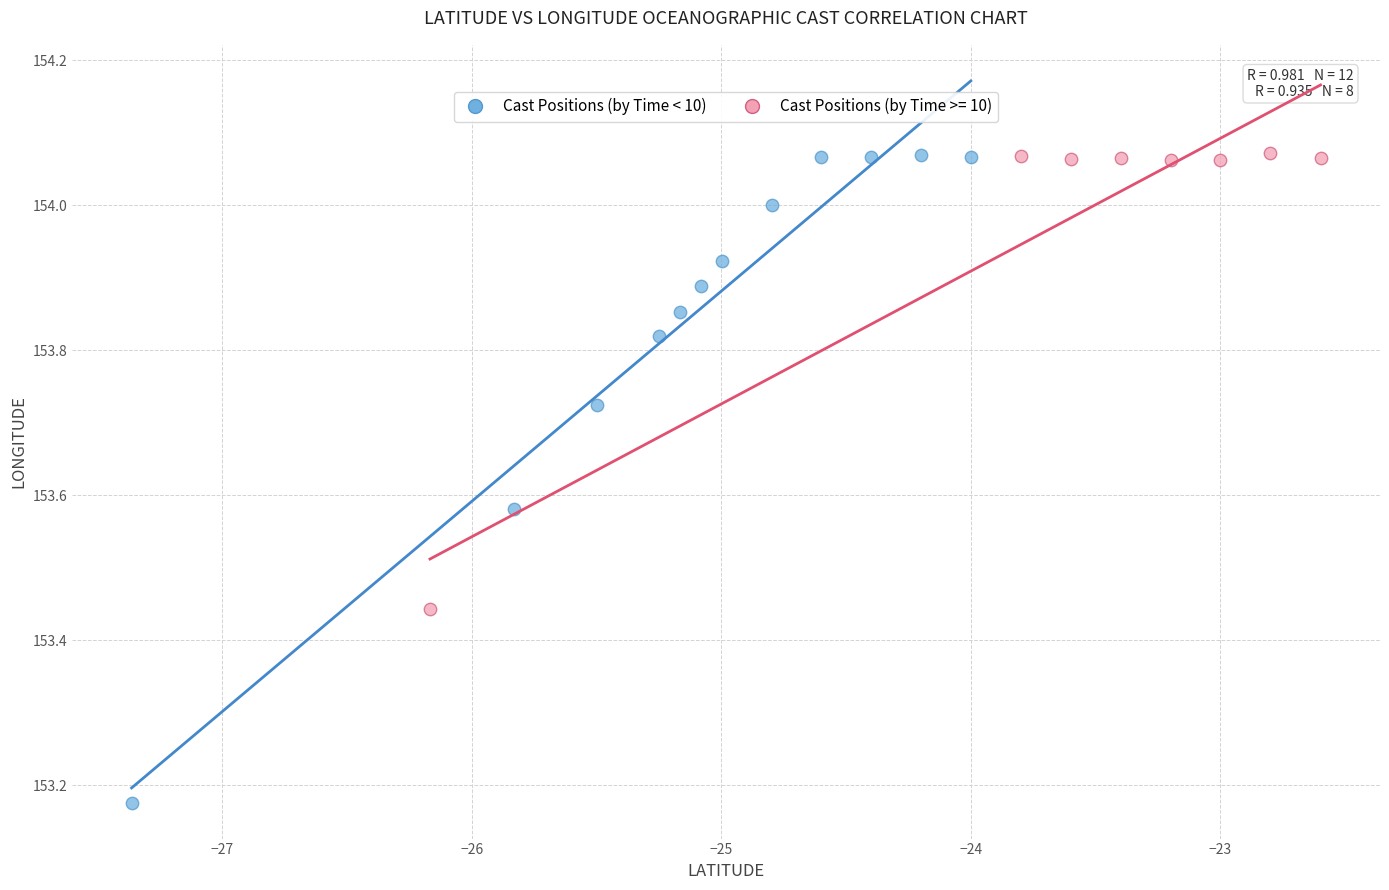

Which series contains the lowest Y value?

Cast Positions (by Time < 10)